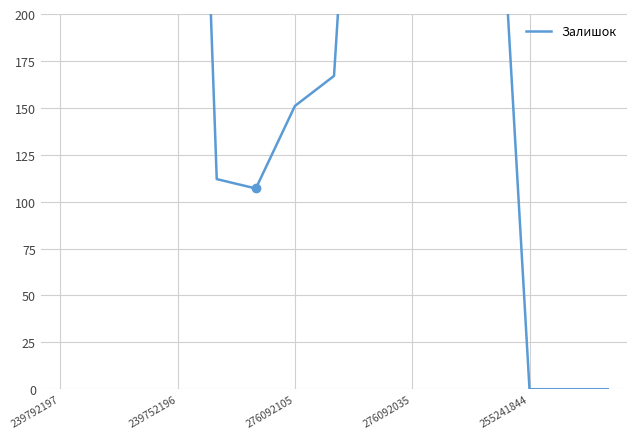

True or false: there are more than 1 points higher than both neighbors.

True